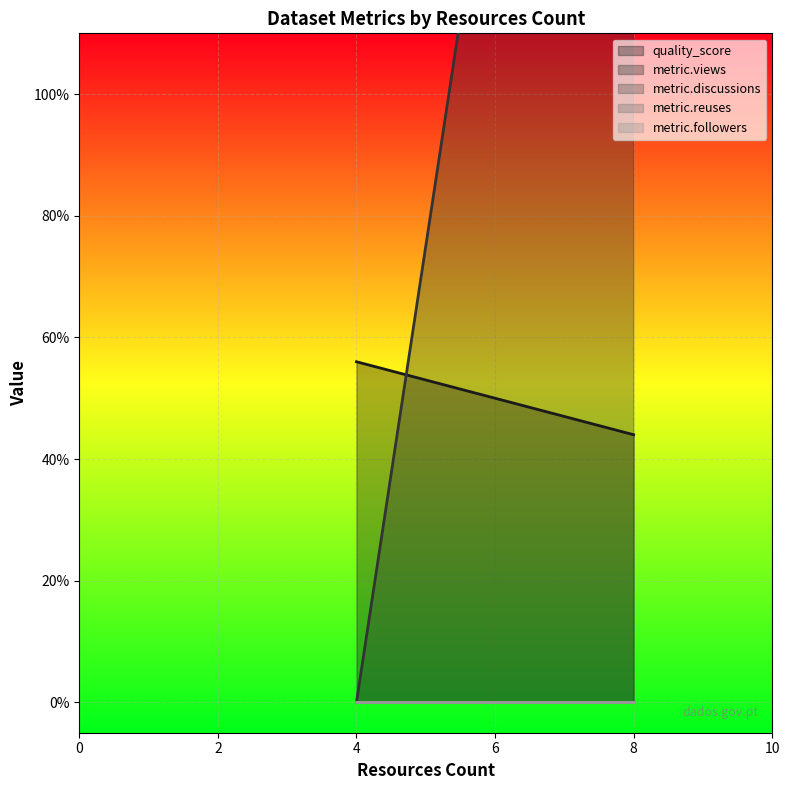

True or false: metric.followers and metric.views intersect in this chart.

False